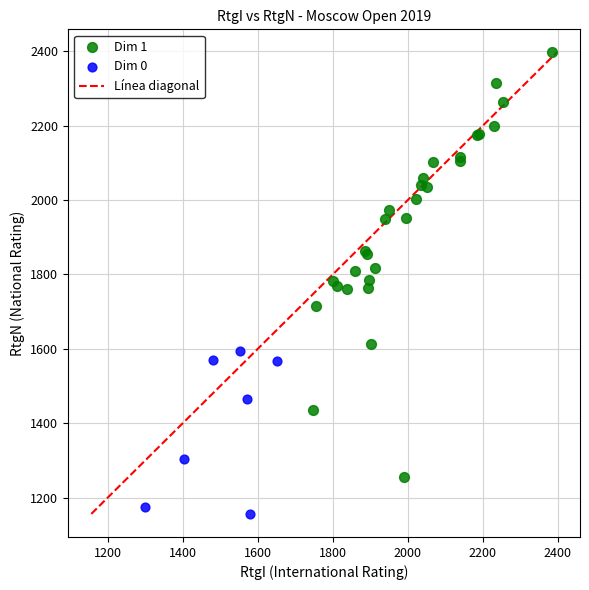

Which series reaches the minimum Y coordinate?

Dim 0